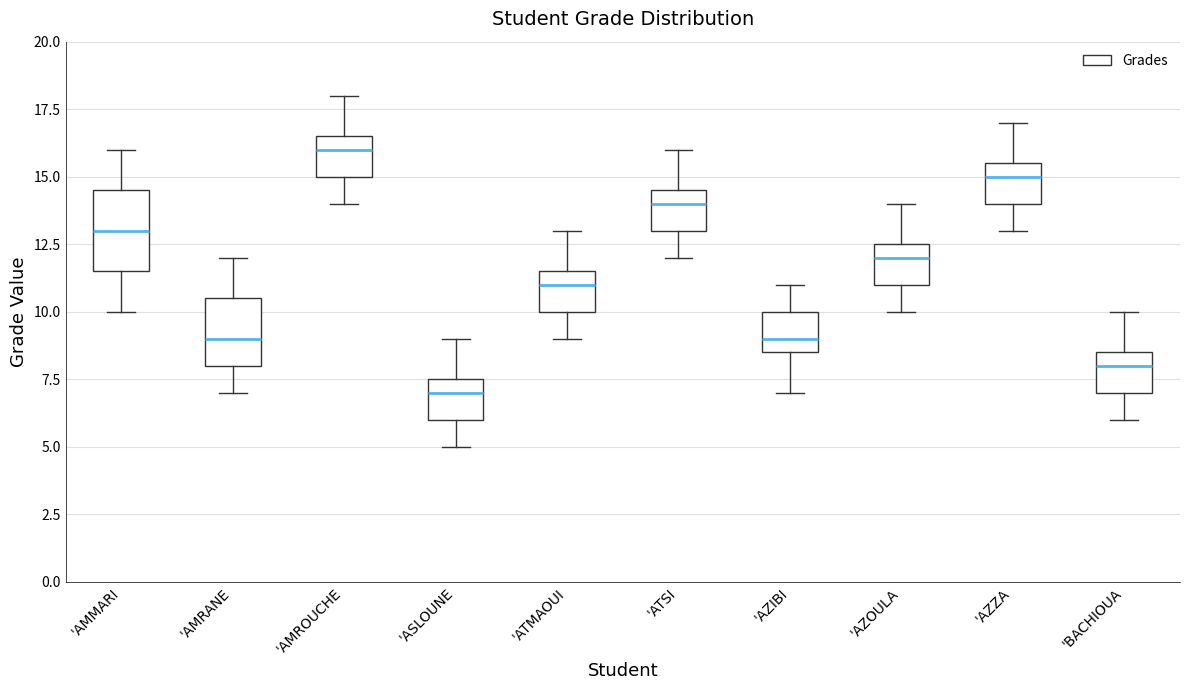

Which box's median line is the lowest?

'ASLOUNE